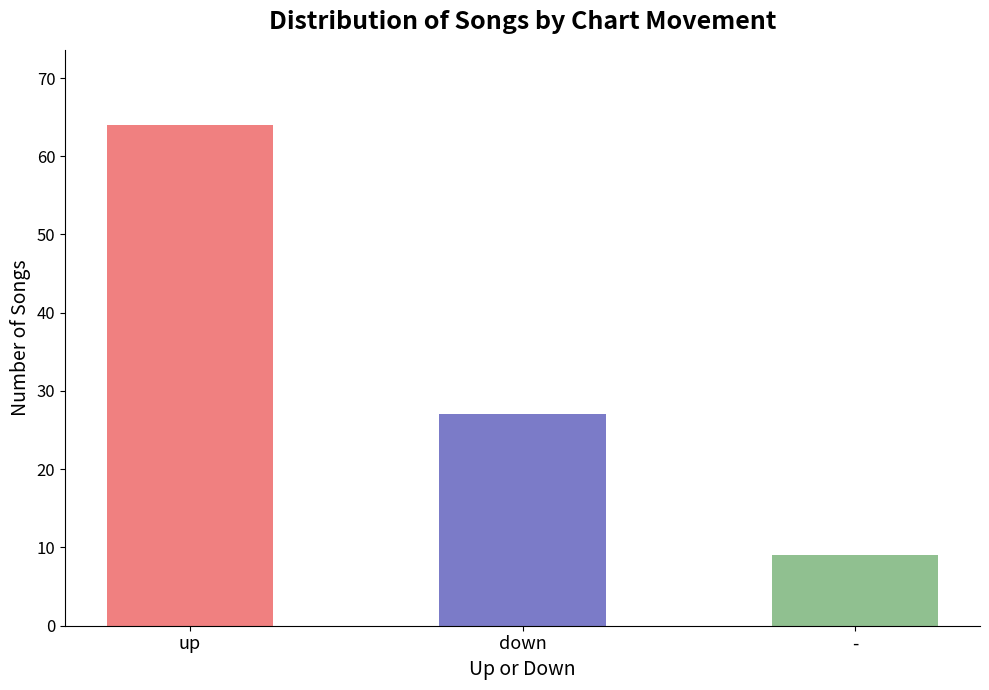

Count the values in the range 9 to 64.

3